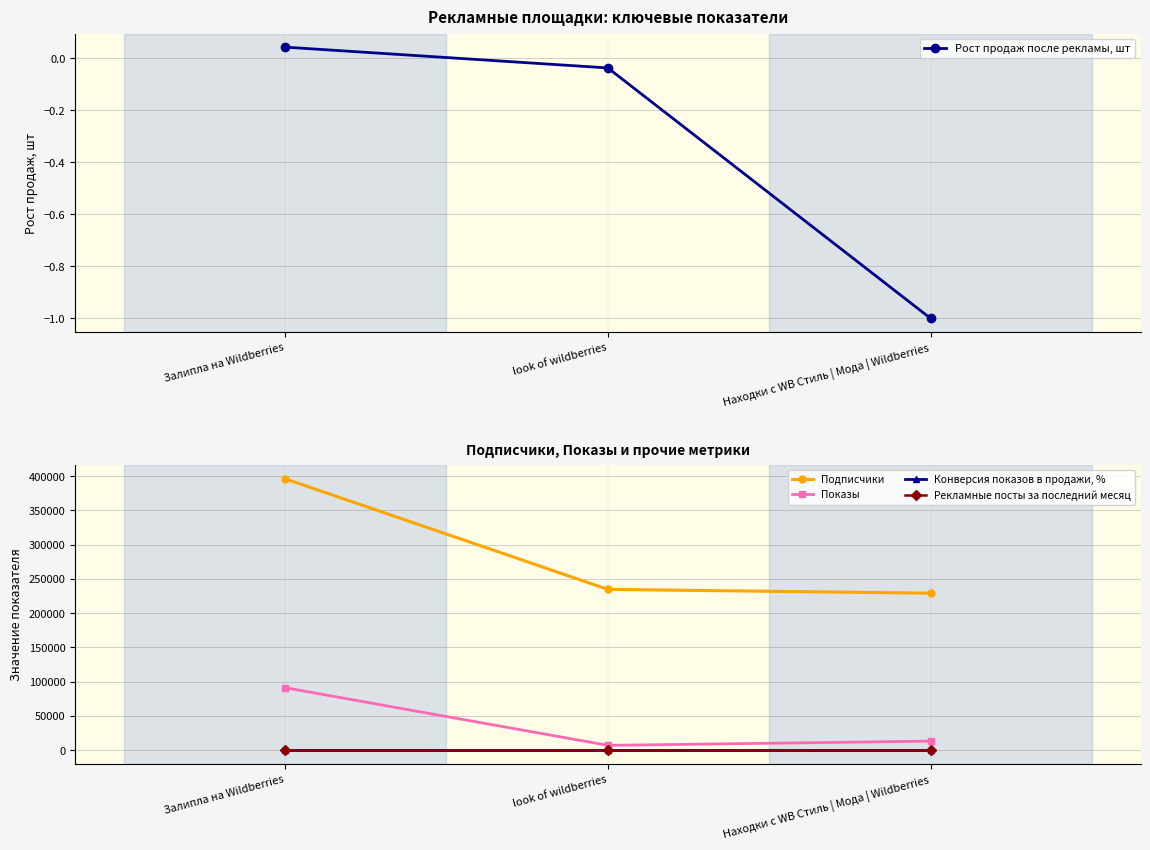

The Рост продаж после рекламы, шт series shows -0.0 at look of wildberries. True or false?

True